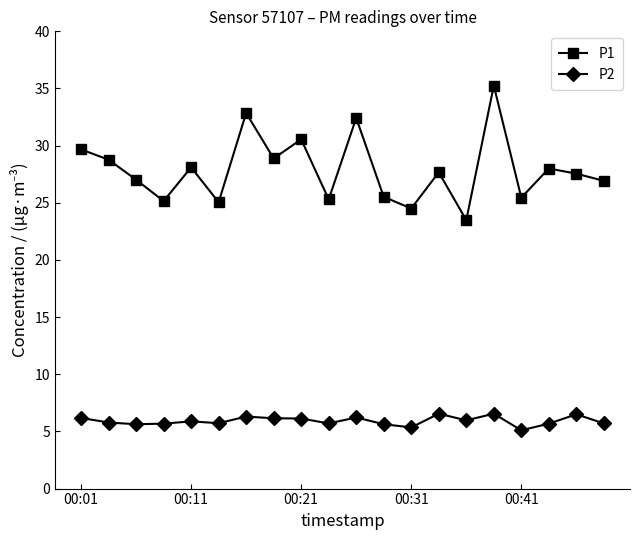

True or false: P2 has more than 0 points higher than both neighbors.

True